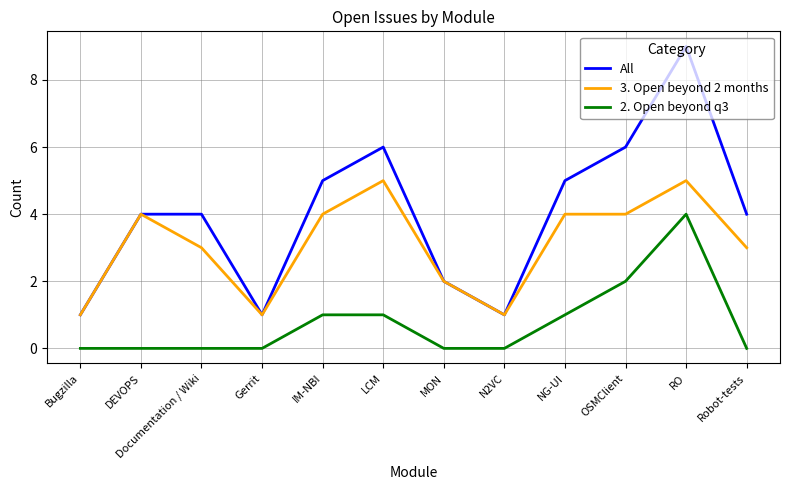

The All series shows 12 at RO. True or false?

False